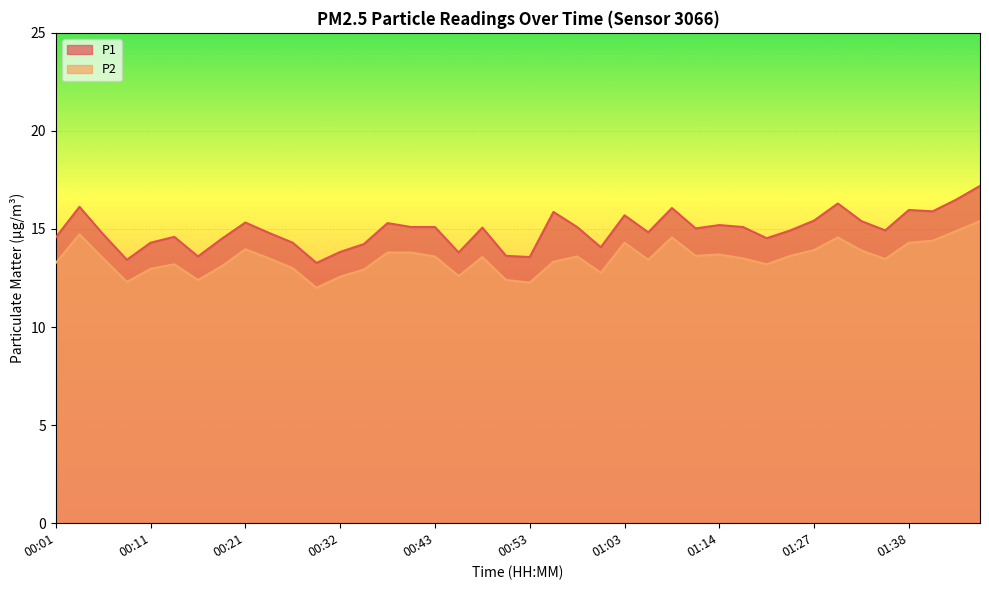

What position from the left is 00:40?

16